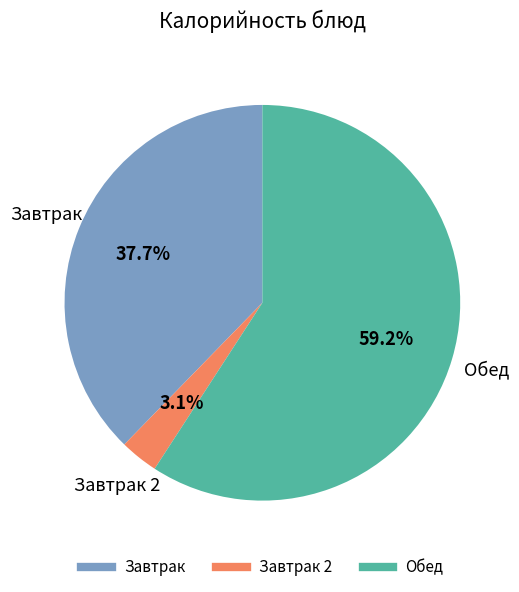

Is there any slice that represents more than half of the pie?

Yes